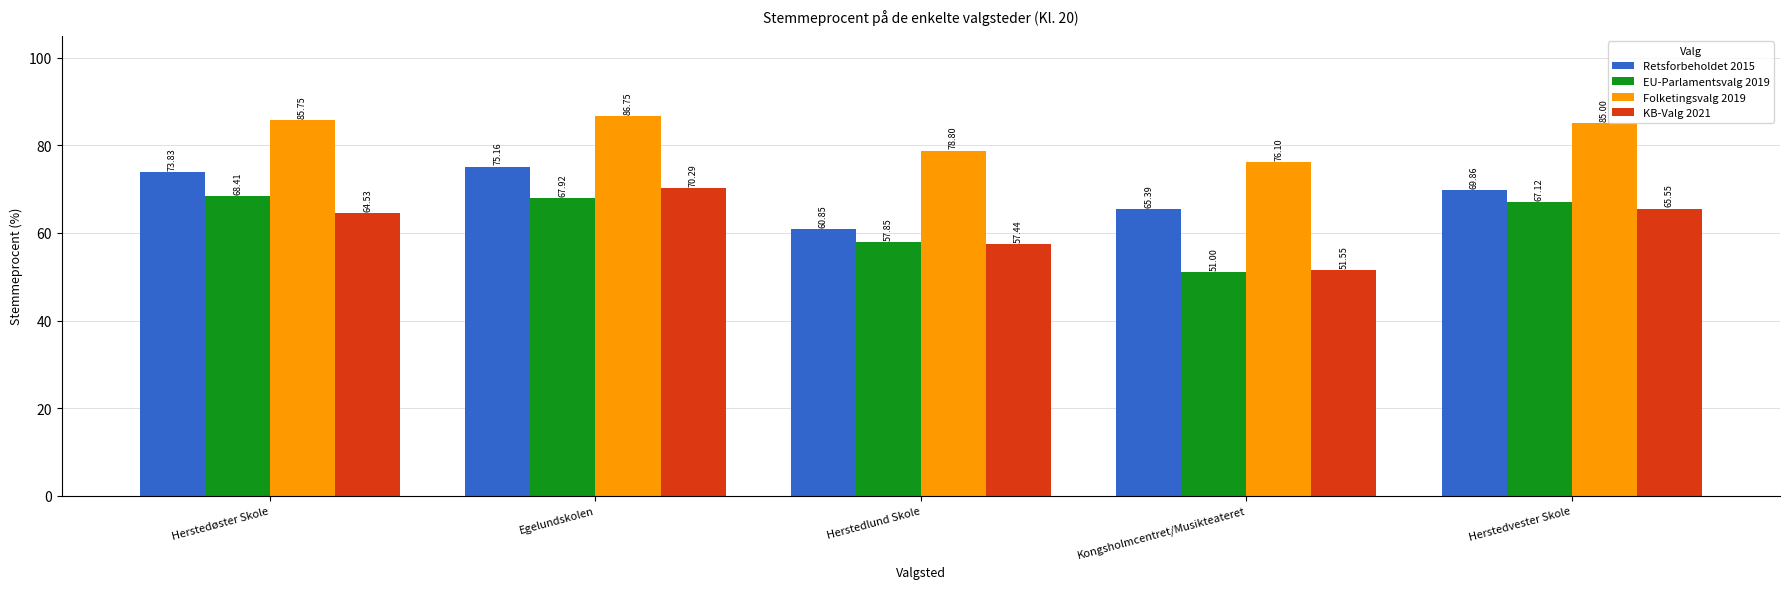

What is the value of the Retsforbeholdet 2015 bar at the 5th from the left?

69.9